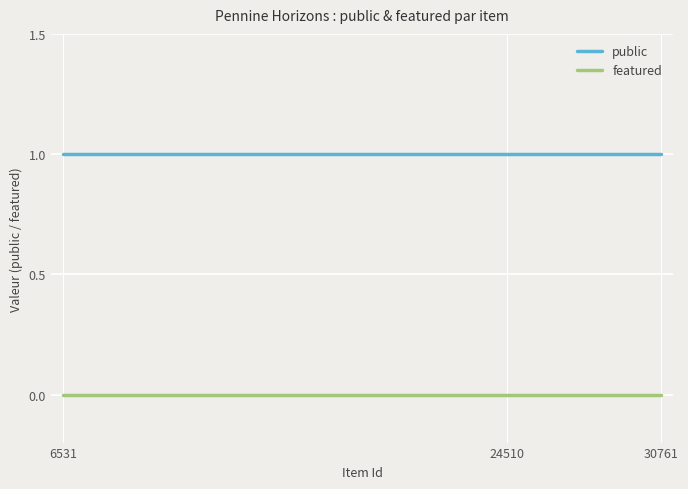

Is this an area chart (filled region under the line)?

No